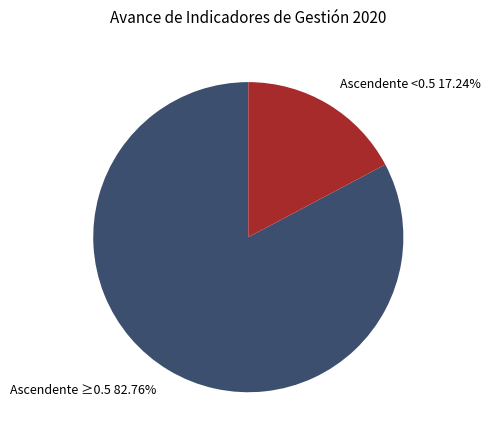

Count the number of slices in the pie.

2